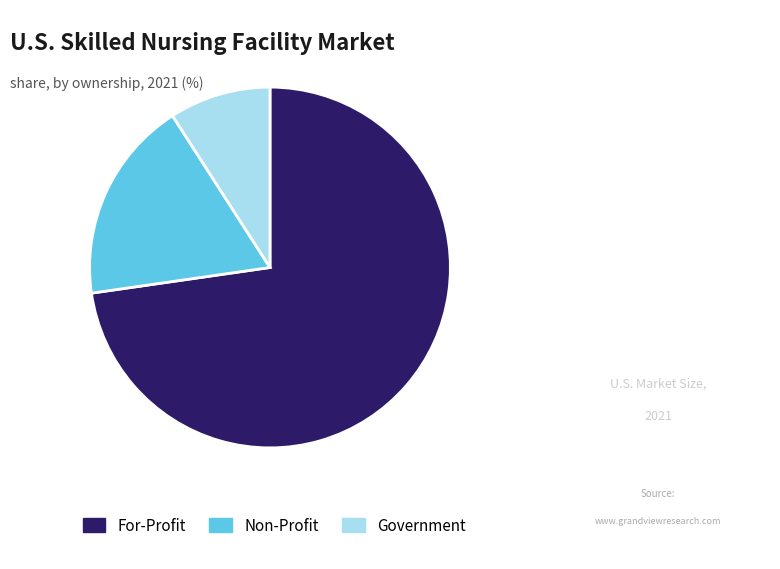

What is the ratio of the value at For-Profit to the value at Non-Profit?

4.0